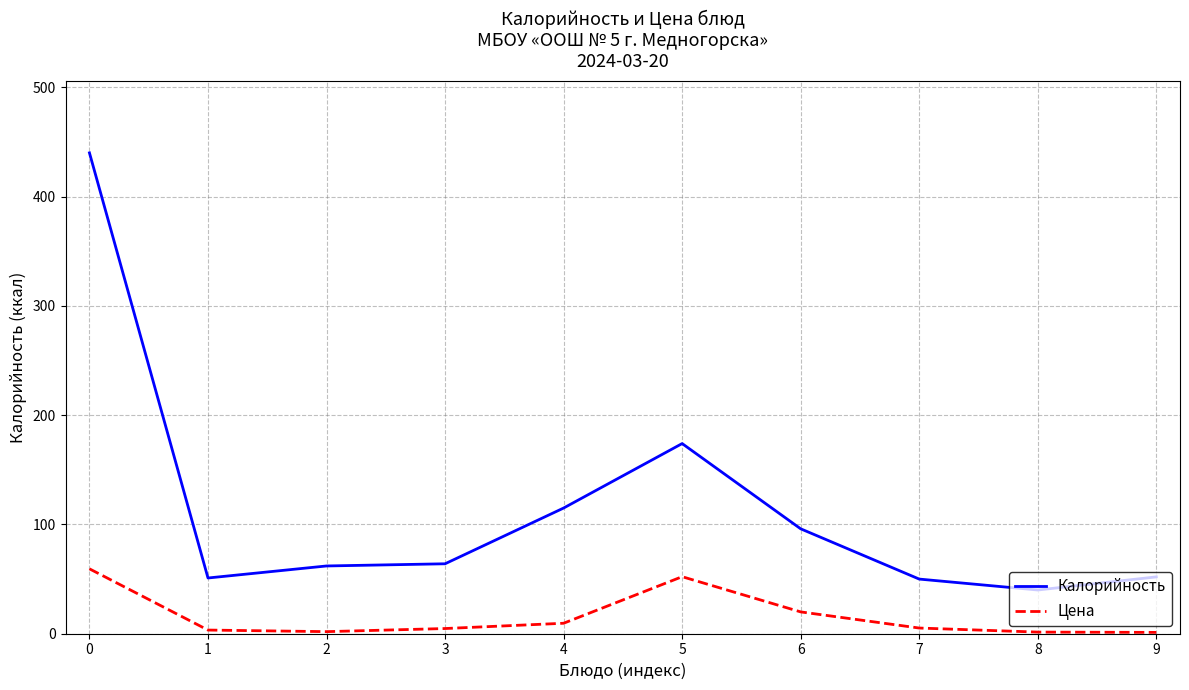

What are all the series names shown in the legend?

Калорийность, Цена